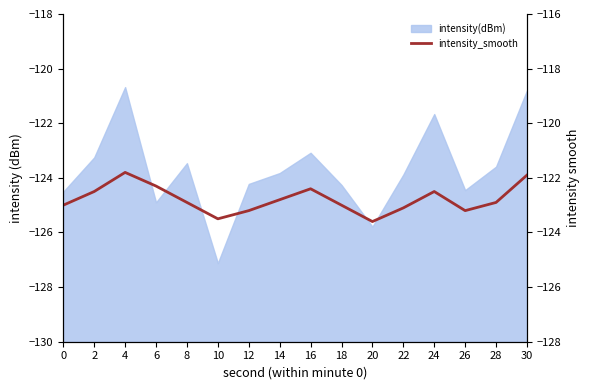

Reading left to right, extract all data points from this chart.

-123.0	-122.5	-121.8	-122.3	-122.9	-123.5	-123.2	-122.8	-122.4	-123.0	-123.6	-123.1	-122.5	-123.2	-122.9	-121.9